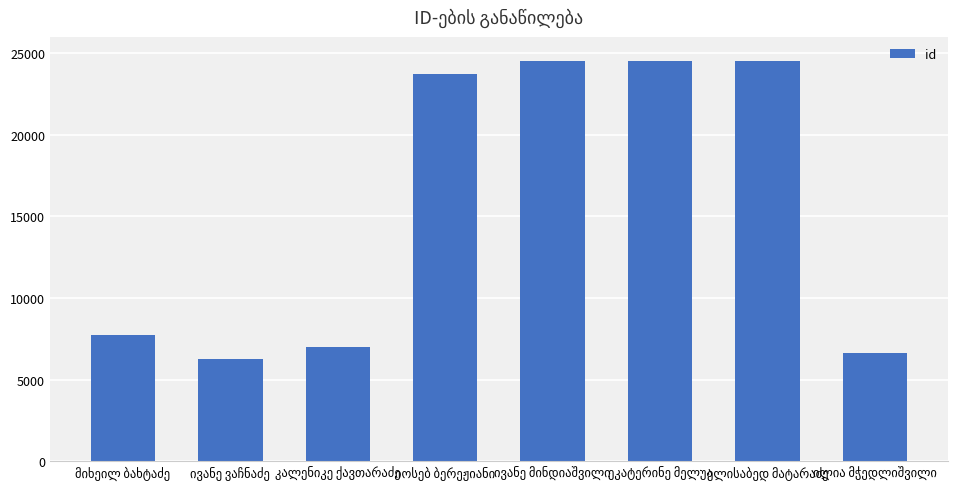

What is the difference between the maximum and minimum values?

18224